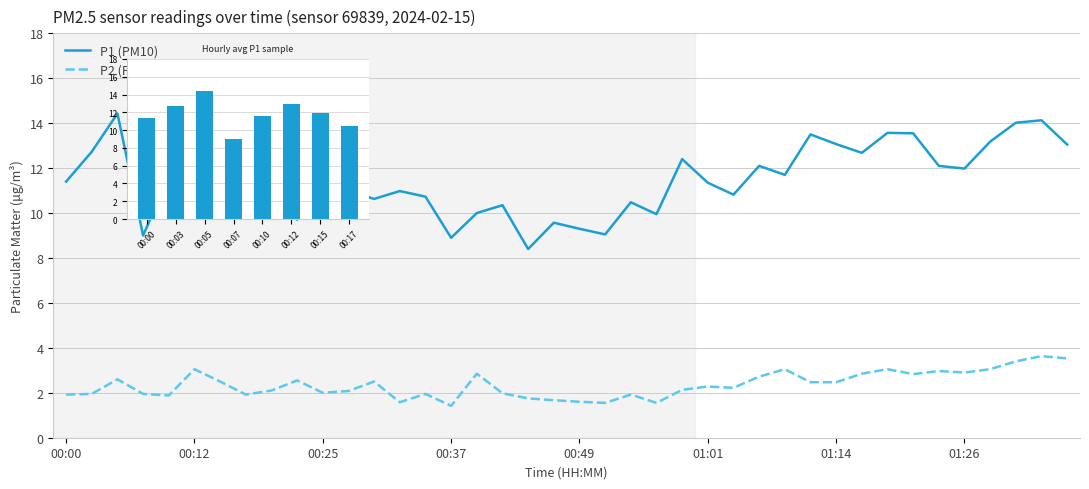

True or false: P1 has a value of 11.0 at 00:27.

True